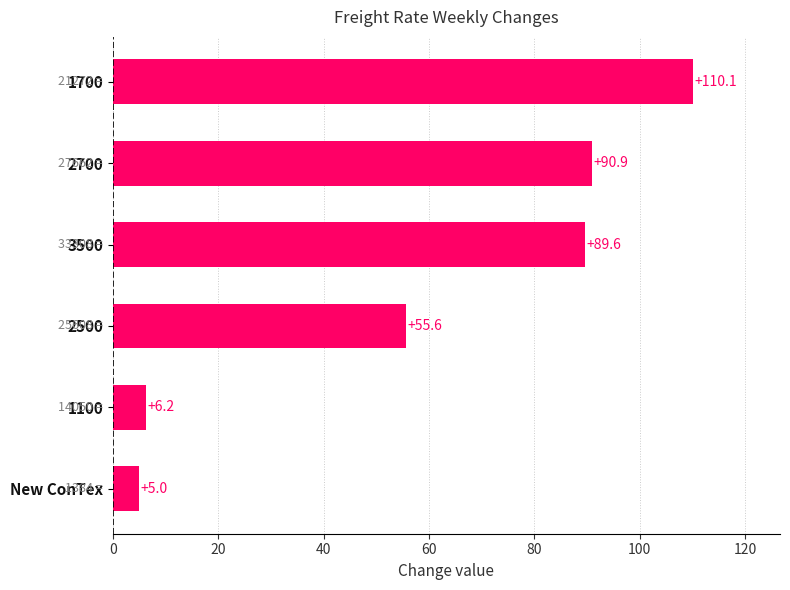

What is the difference between the maximum and minimum values?

105.1